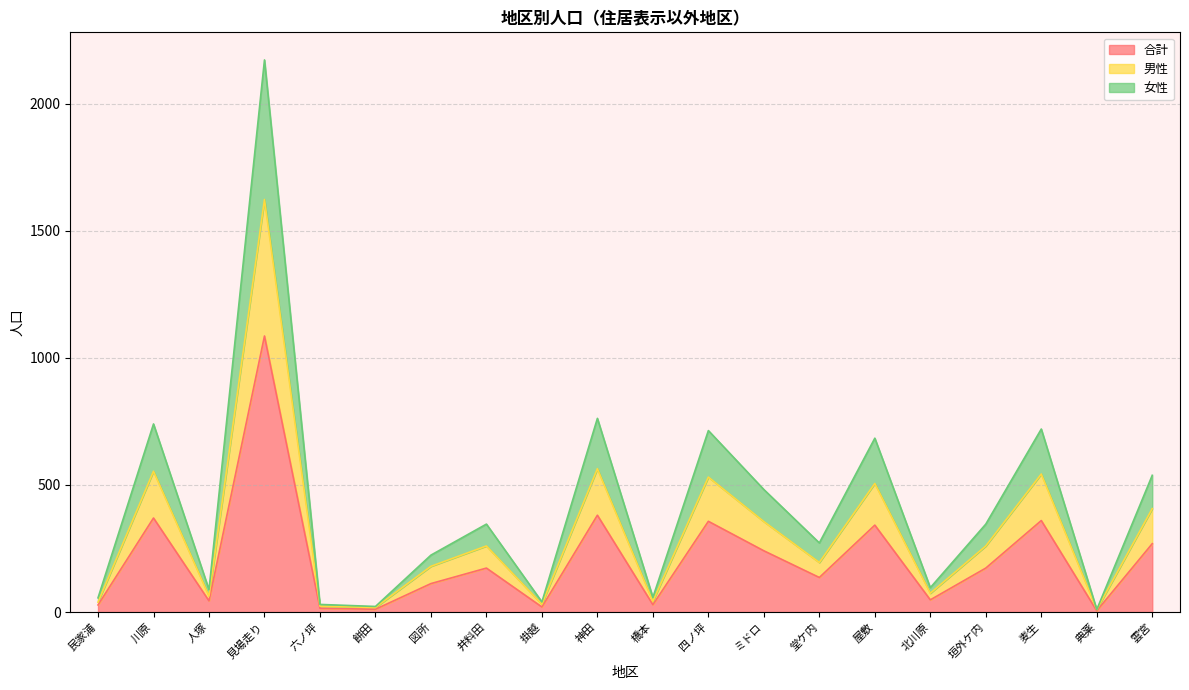

At which category does the chart reach its peak across all series?

見場走り